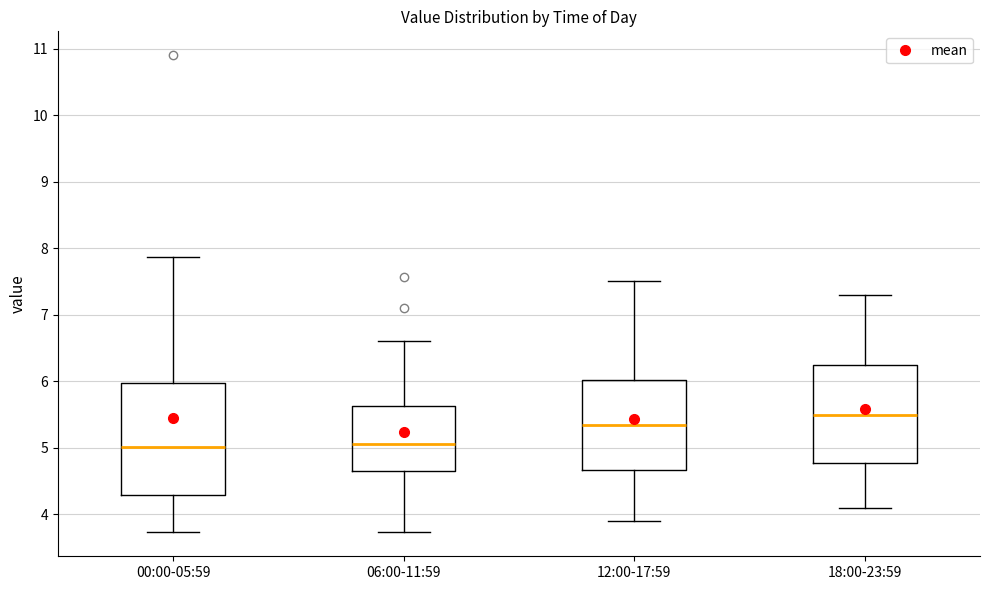

Where is the upper edge of the box for 18:00-23:59 on the y-axis? The values are not printed on the chart, so give them approximately, as read against the axis.

6.3